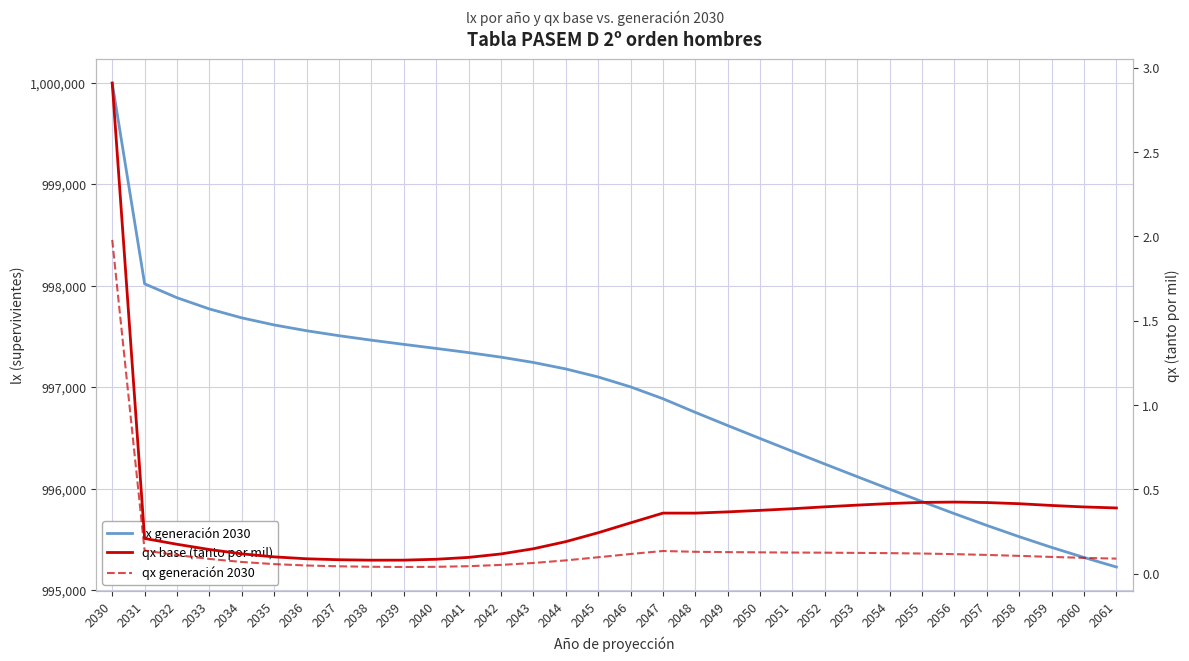

Is the value of qx generación 2030 at 2038 greater than the value of qx base (tanto por mil) at 2046?

No